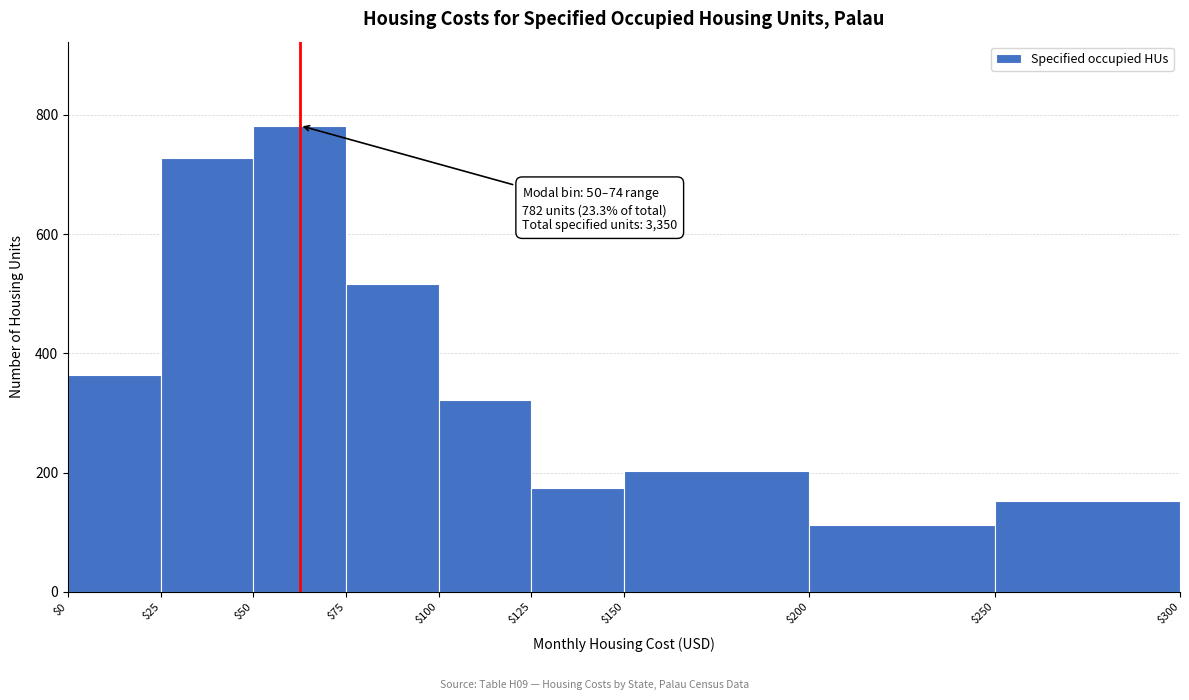

Over which range of the x-axis is the bar tallest?

$50 to $75